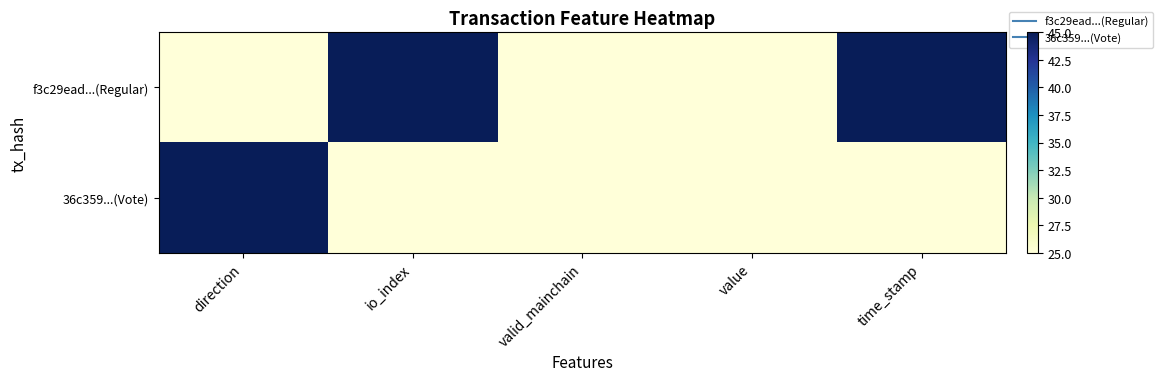

Which label corresponds to the largest value in the chart?

io_index